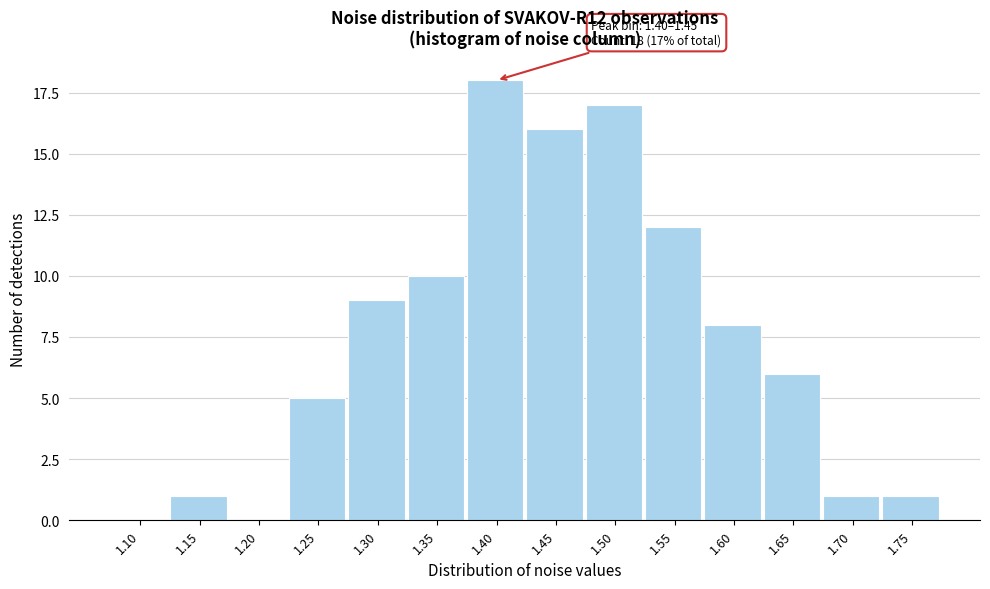

Reading left to right, what are all the values shown in this chart?

1.10=0	1.15=1	1.20=0	1.25=5	1.30=9	1.35=10	1.40=18	1.45=16	1.50=17	1.55=12	1.60=8	1.65=6	1.70=1	1.75=1